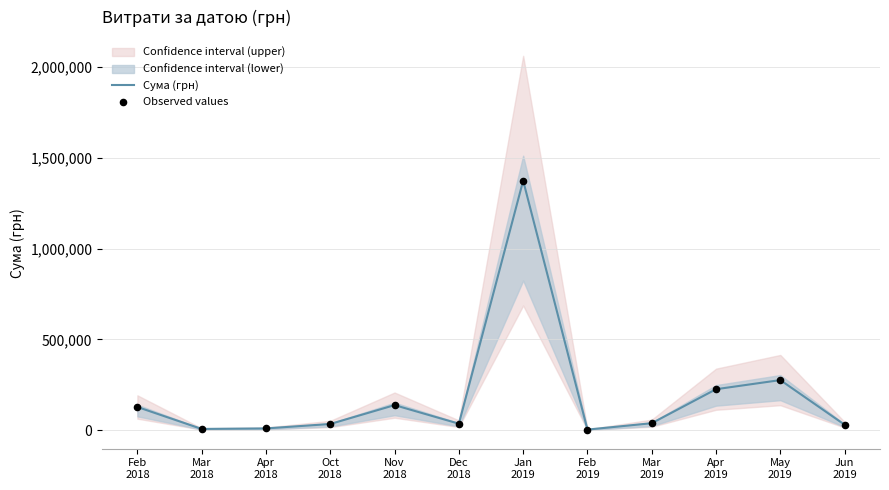

At which category is the sum across all series the highest?

Jan
2019